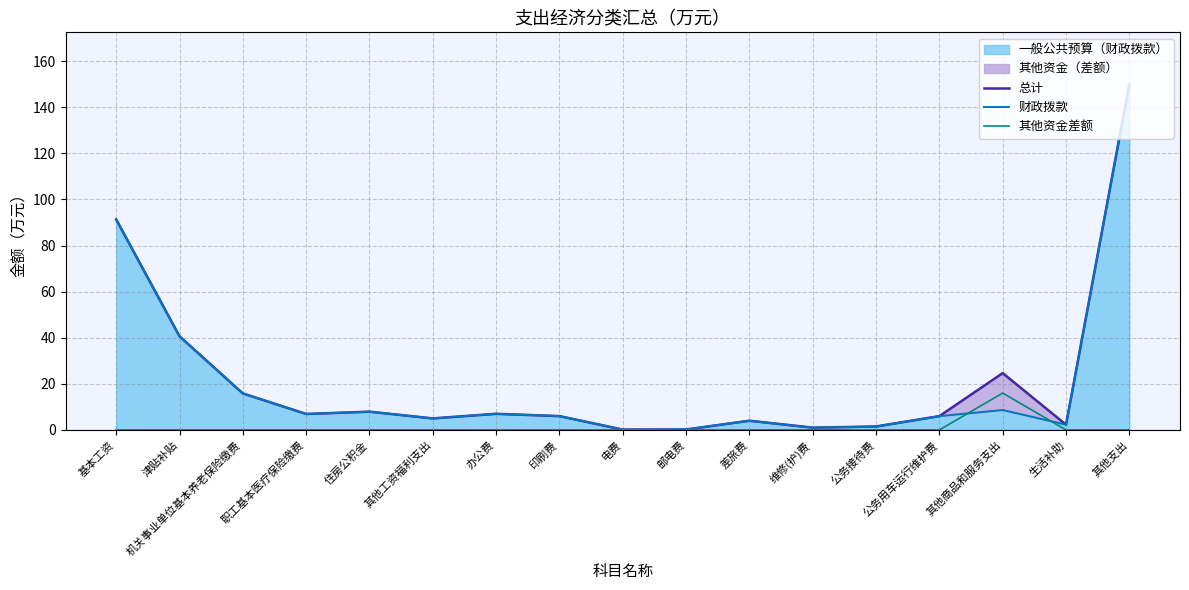

True or false: 总计 and 其他资金差额 intersect in this chart.

False